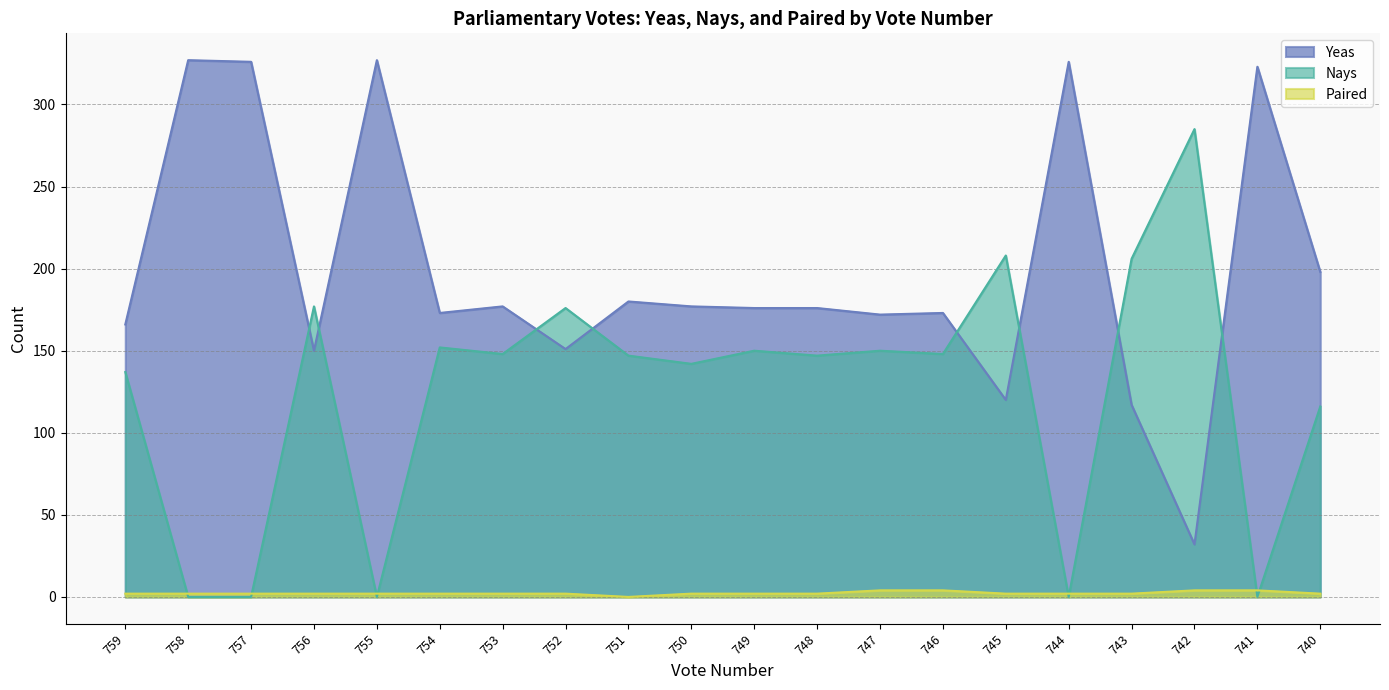

Reading left to right, extract all data points from this chart.

Yeas: 166	327	326	150	327	173	177	151	180	177	176	176	172	173	120	326	117	32	323	198
Nays: 137	0	0	177	0	152	148	176	147	142	150	147	150	148	208	0	206	285	0	116
Paired: 2	2	2	2	2	2	2	2	0	2	2	2	4	4	2	2	2	4	4	2